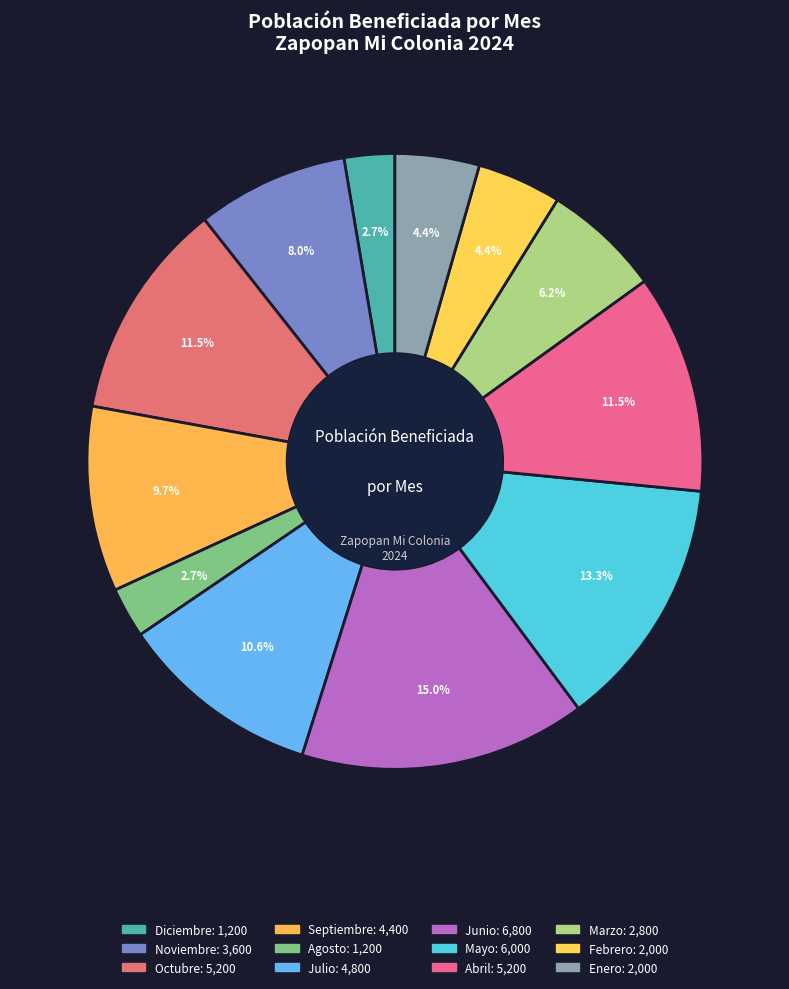

True or false: Diciembre accounts for 3% of the total.

True